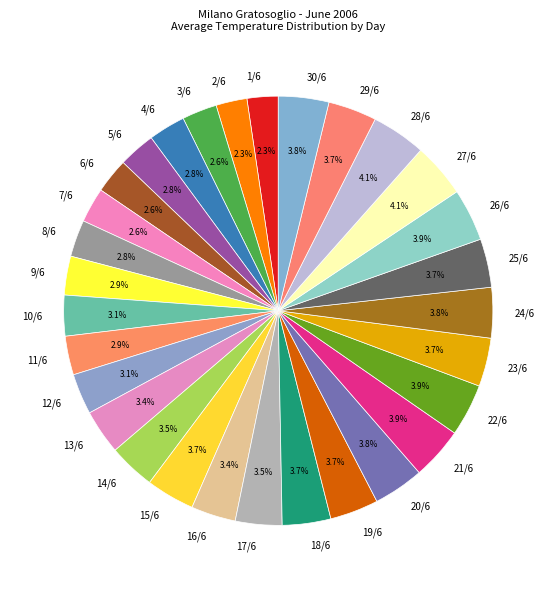

Does any single category account for the majority?

No